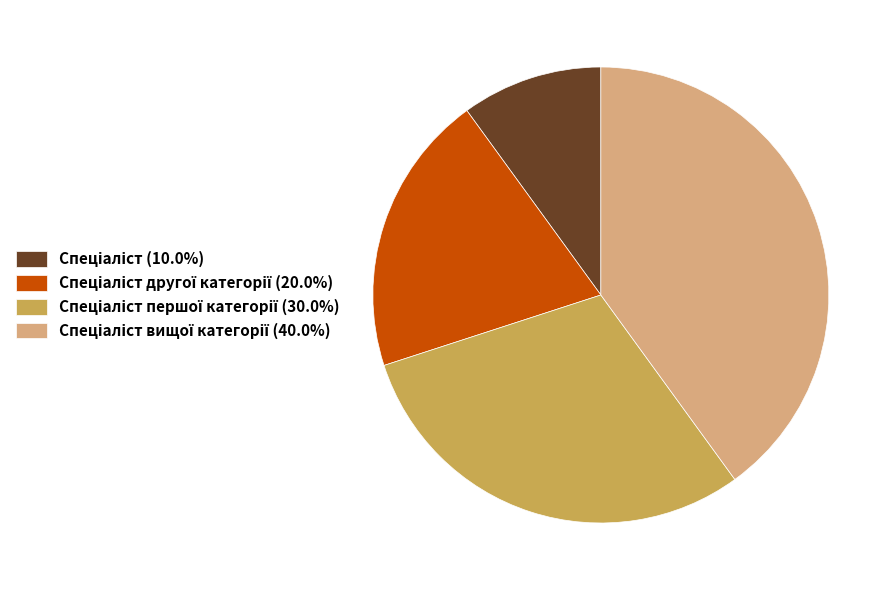

Is there a majority slice in this chart?

No